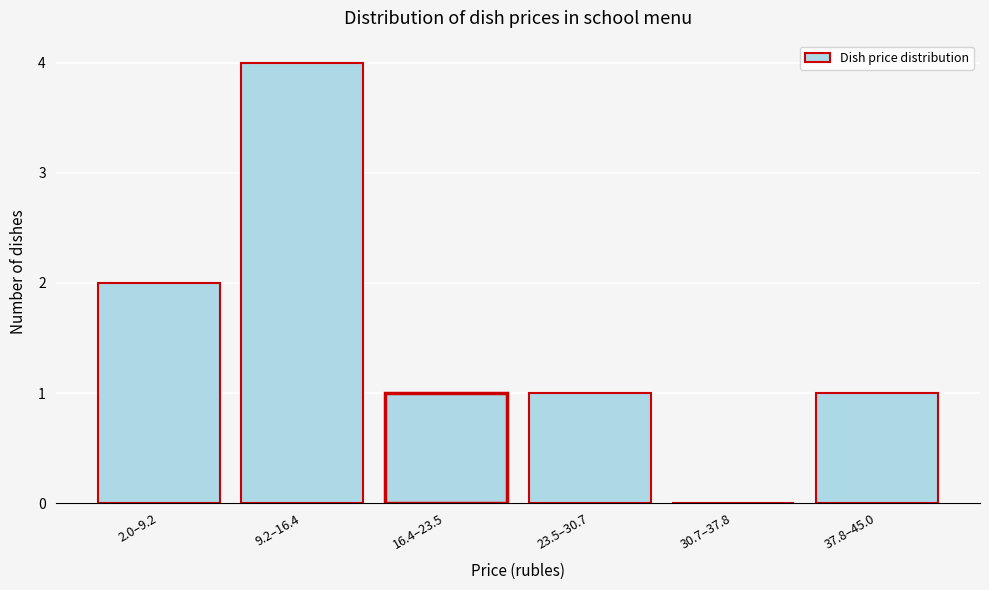

Reading left to right, transcribe all the data shown in this chart.

2.0–9.2=2	9.2–16.4=4	16.4–23.5=1	23.5–30.7=1	30.7–37.8=0	37.8–45.0=1